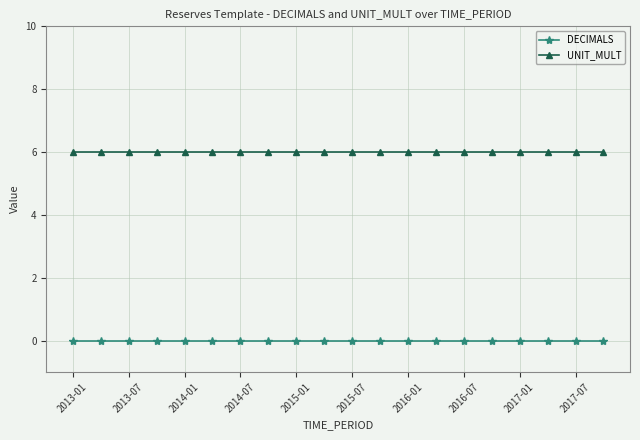

List the series in order of their peak value, lowest first.

DECIMALS, UNIT_MULT